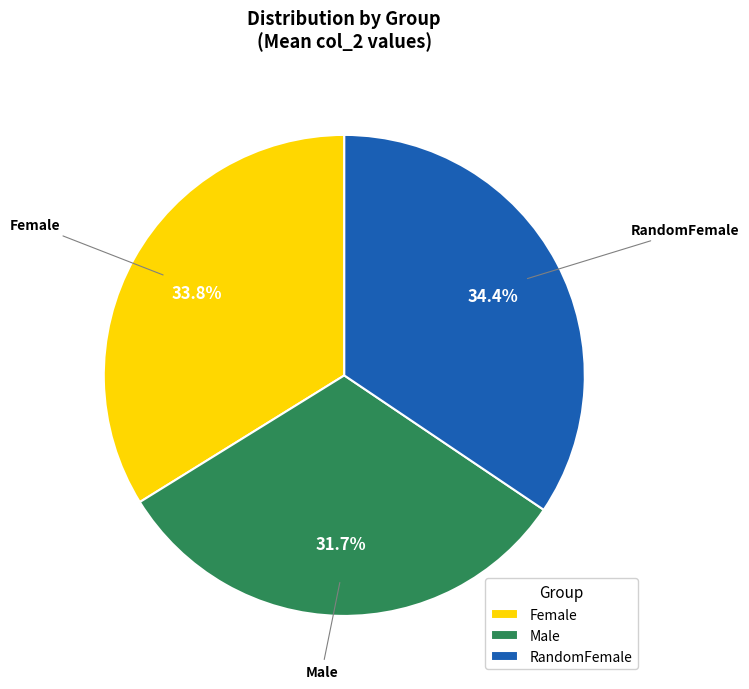

What percentage is the Male slice, to the nearest percent?

32%